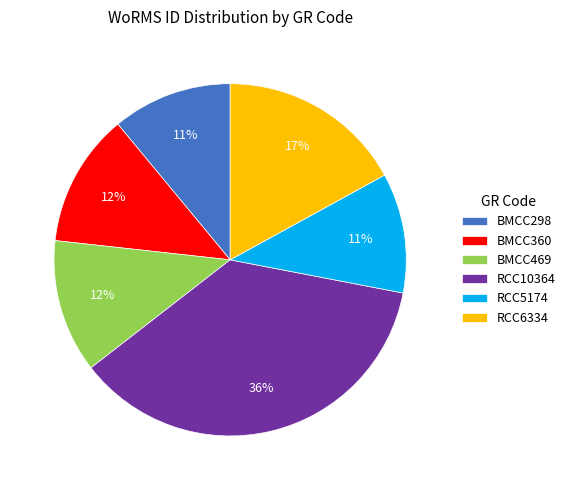

Does any single category account for the majority?

No